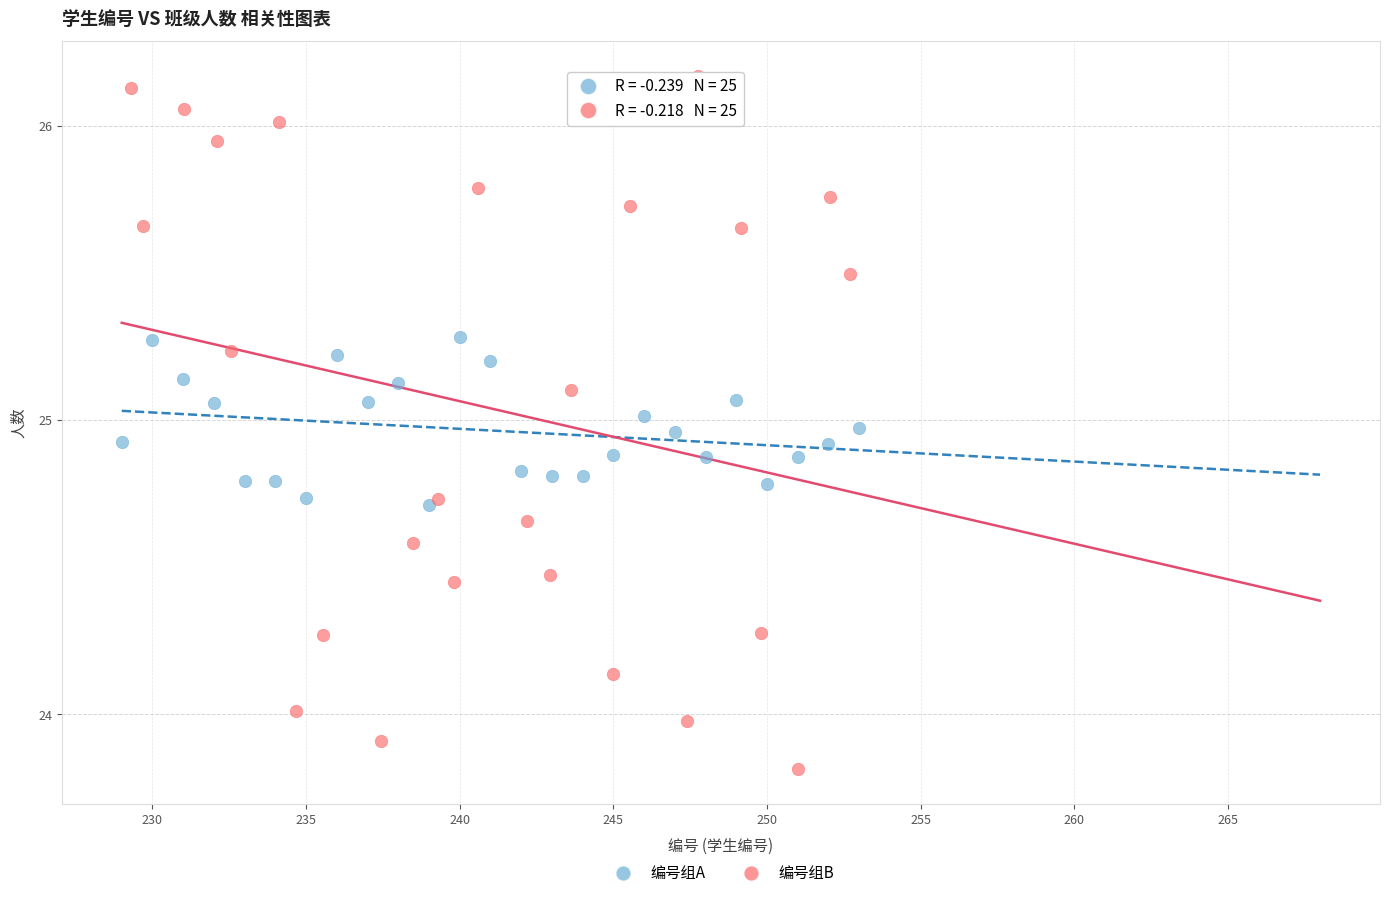

Which series has the widest spread of Y values?

编号组B